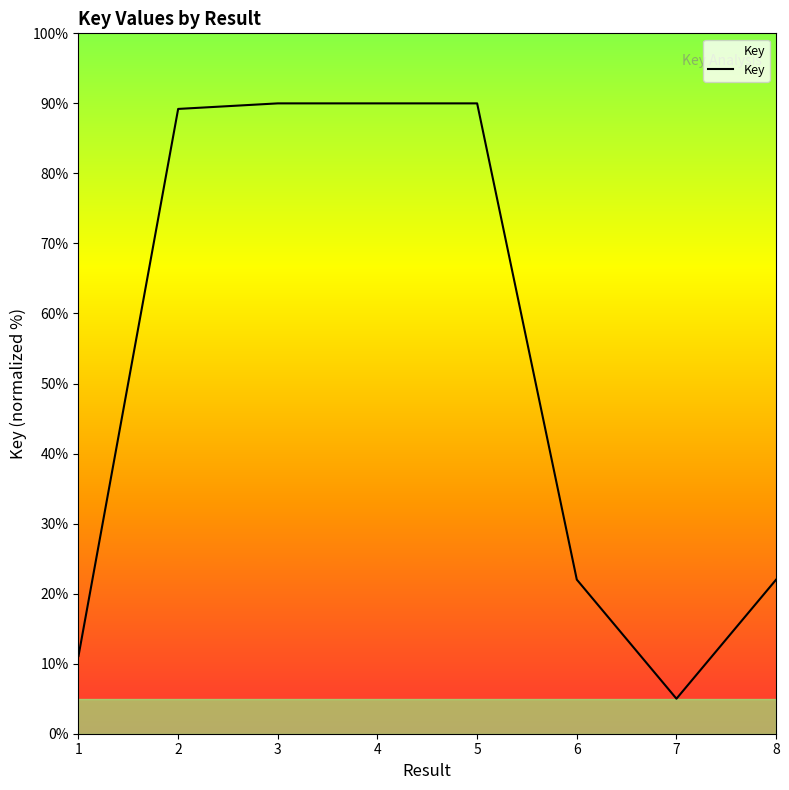

True or false: the data shows 90.0 at 4.

True